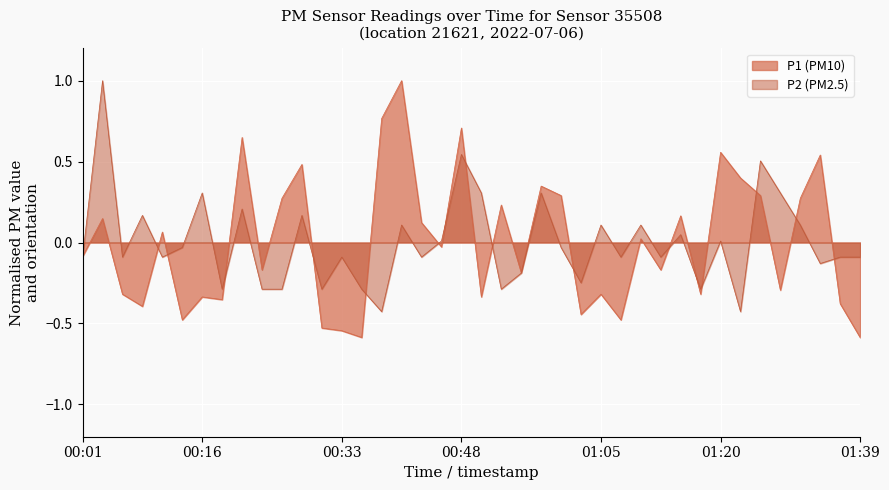

True or false: P2 and P1 cross at least once.

True